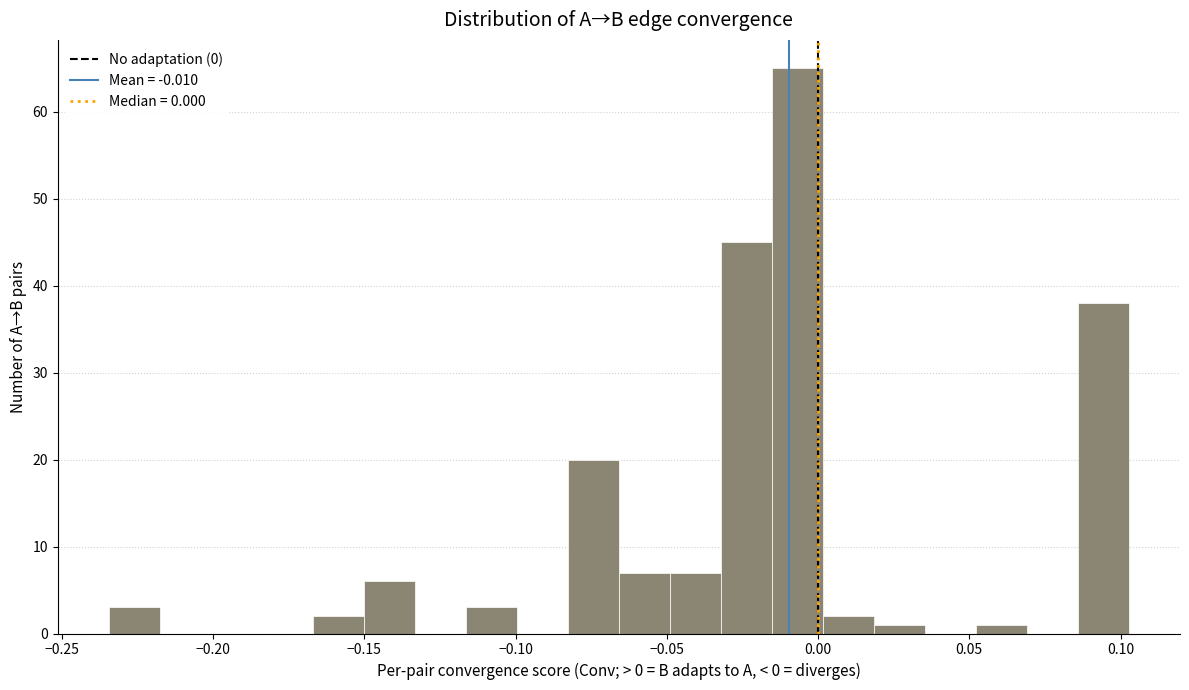

Around what value on the x-axis is the tallest bar? Give the approximate position of its centre, as read against the axis.

-0.005